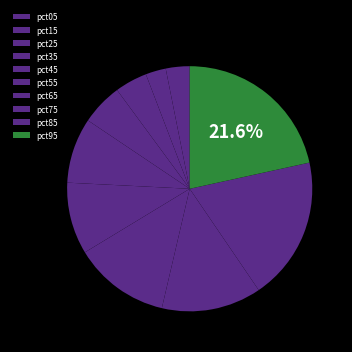

What is the smallest slice in the pie chart?

pct15